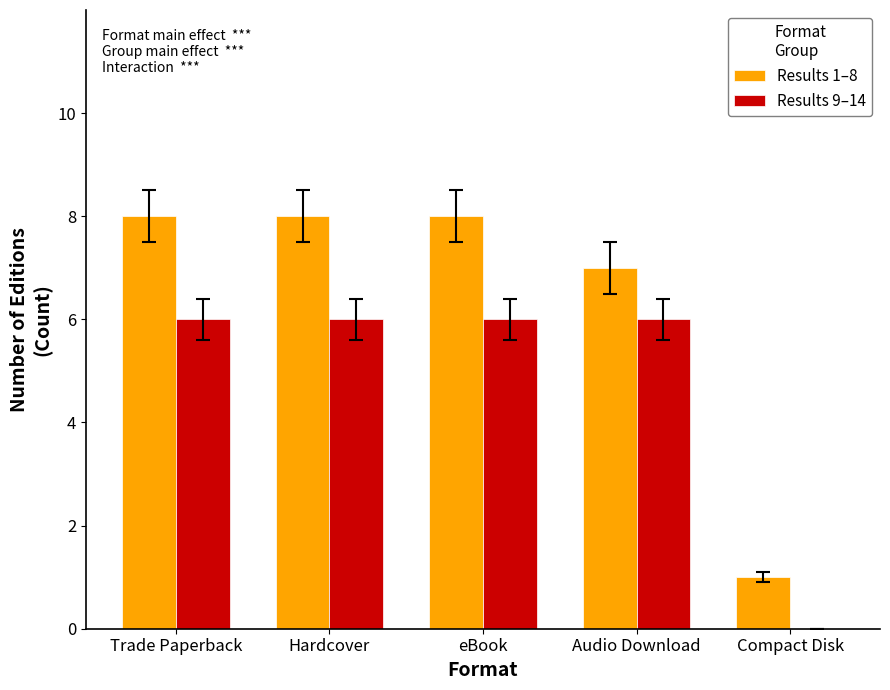

Reading left to right, what are all the values shown in this chart?

Results 1–8: Trade Paperback=8	Hardcover=8	eBook=8	Audio Download=7	Compact Disk=1
Results 9–14: Trade Paperback=6	Hardcover=6	eBook=6	Audio Download=6	Compact Disk=0